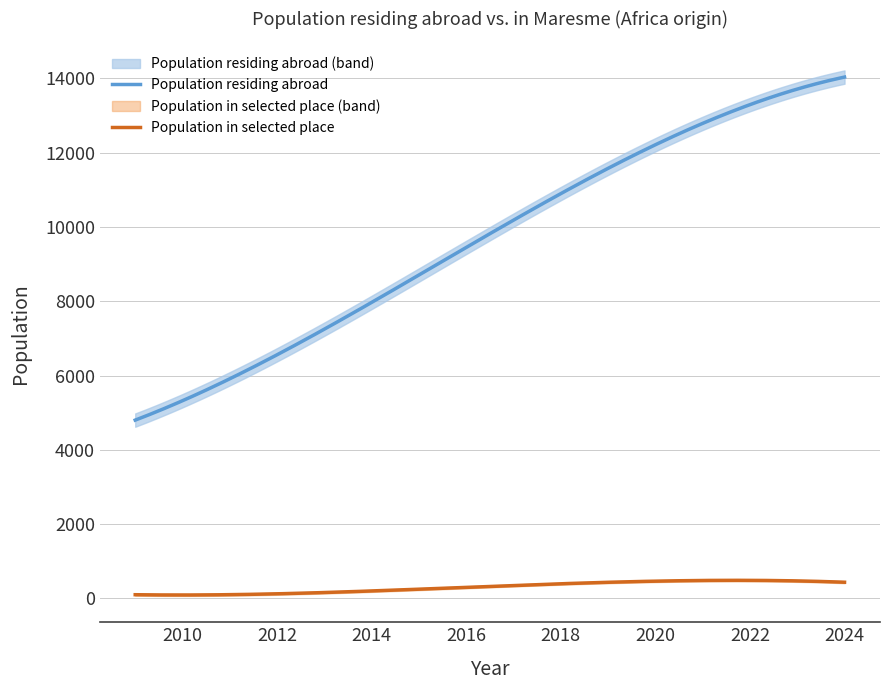

List the labels in order of Population residing abroad value, smallest first.

2009, 2010, 2011, 2012, 2013, 2014, 2015, 2016, 2017, 2018, 2019, 2020, 2021, 2022, 2023, 2024